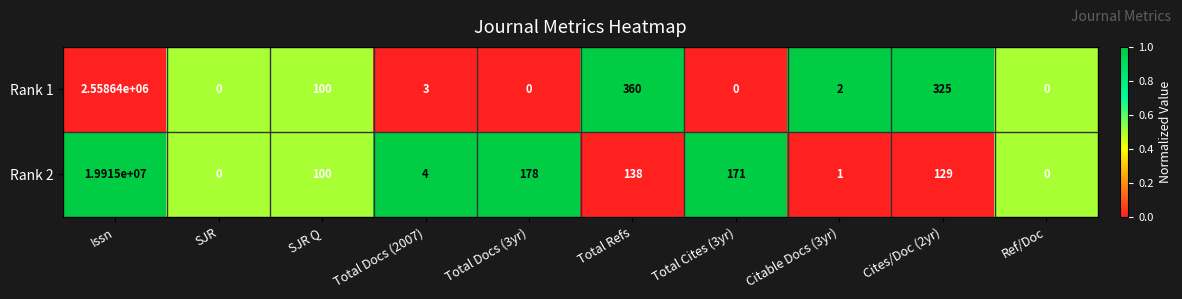

What is the average value of the Rank 1 series?

255943